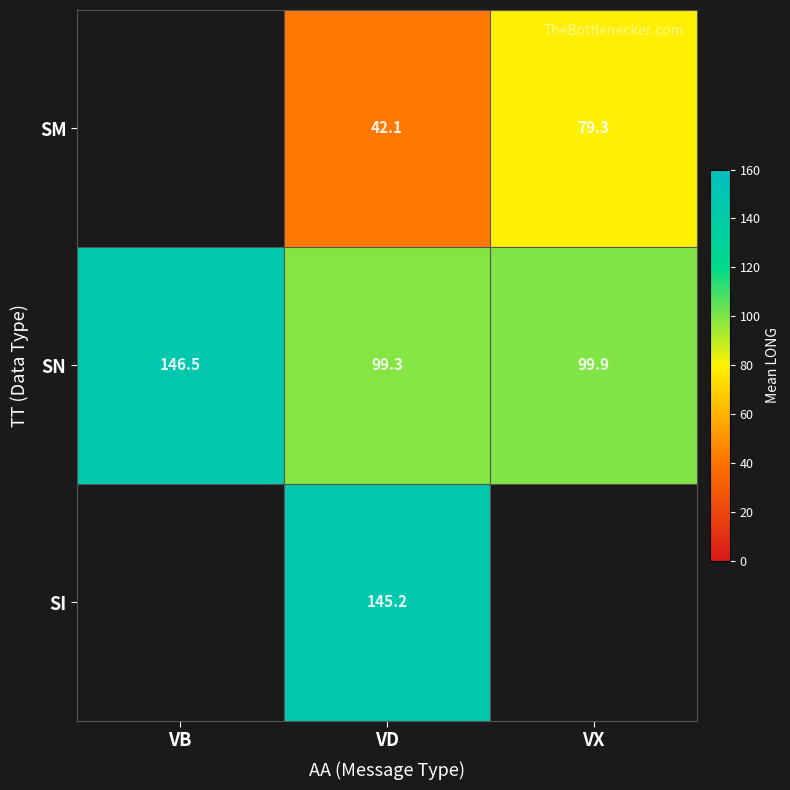

Which has a higher value, VX or VB?

VB